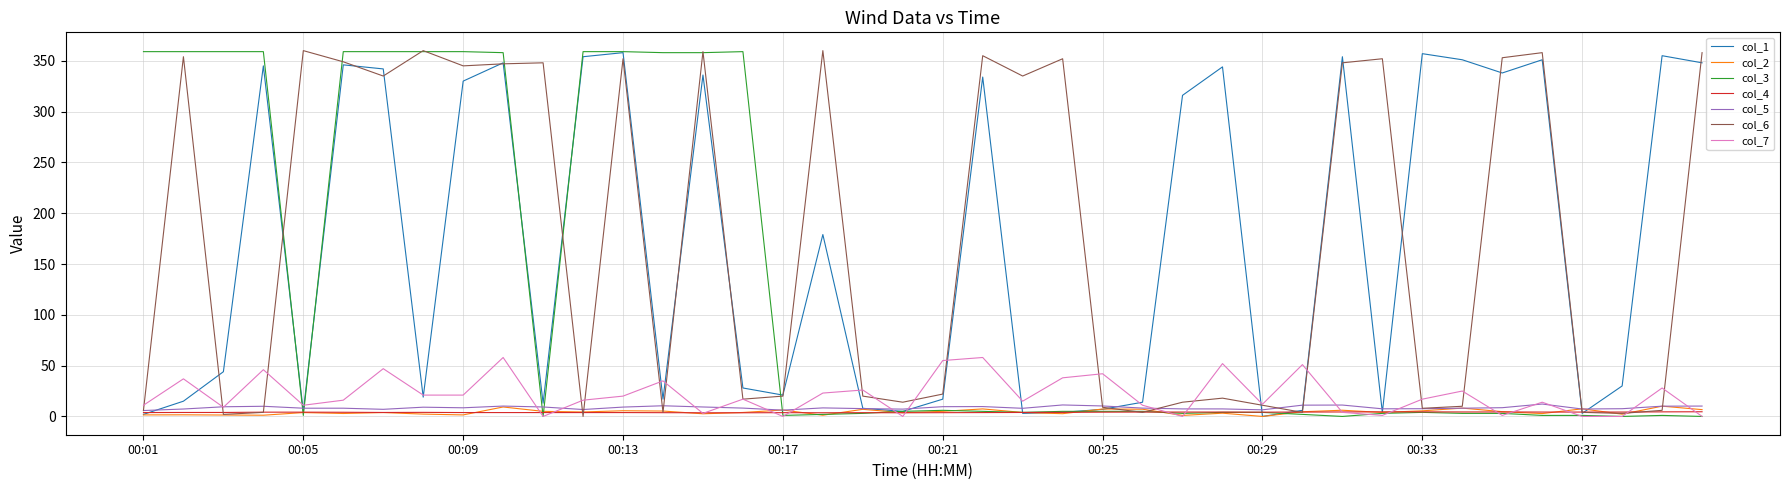

What is the highest value of the col_5 series?

12.2